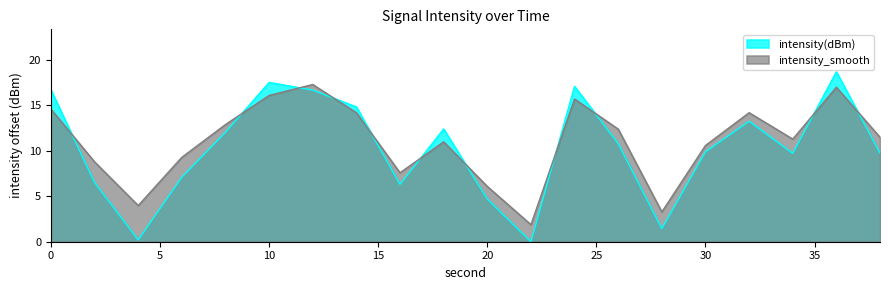

List the labels in order of intensity(dBm) value, largest first.

36, 10, 24, 0, 12, 14, 32, 18, 8, 26, 30, 38, 34, 6, 2, 16, 20, 28, 4, 22